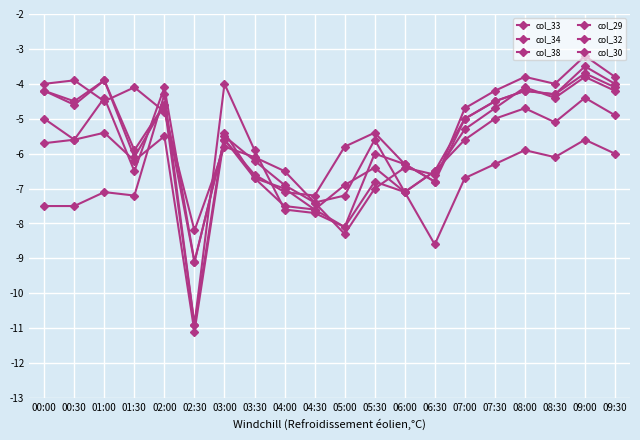

Is this an area chart (filled region under the line)?

No